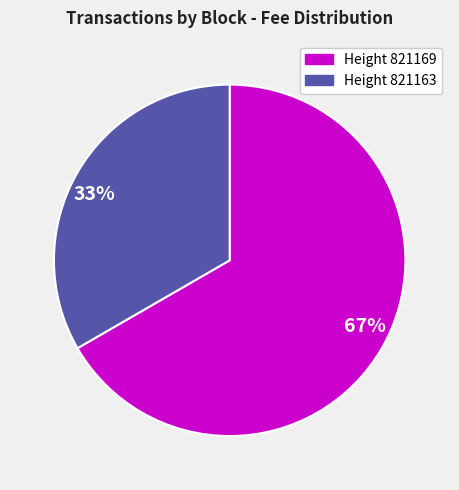

Is there a majority slice in this chart?

Yes